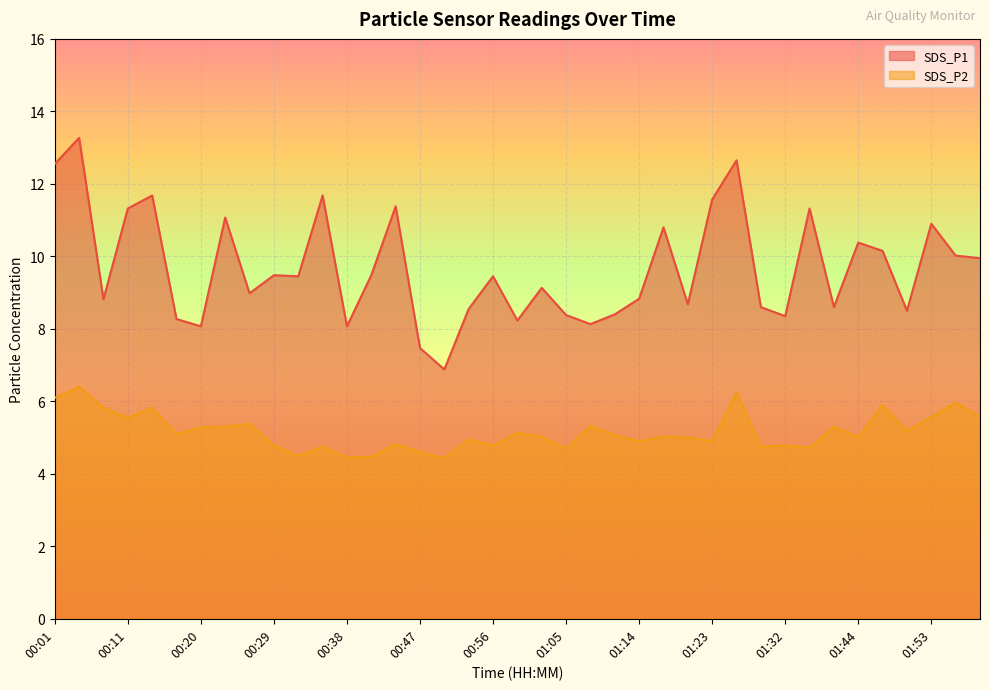

True or false: SDS_P1 and SDS_P2 intersect in this chart.

False